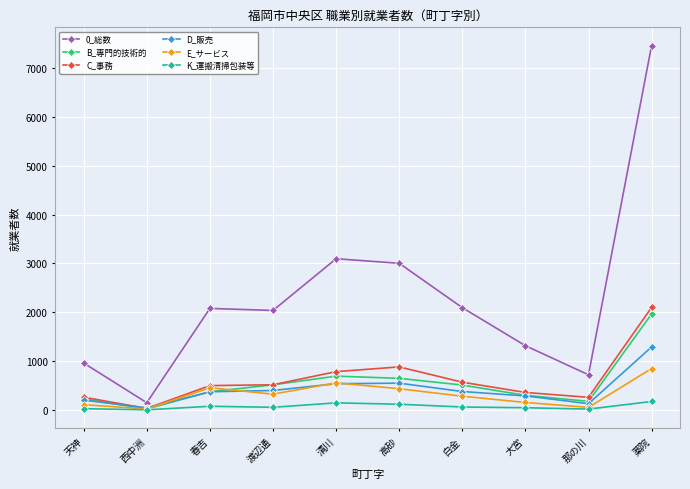

Which series has the widest spread of values?

0_総数